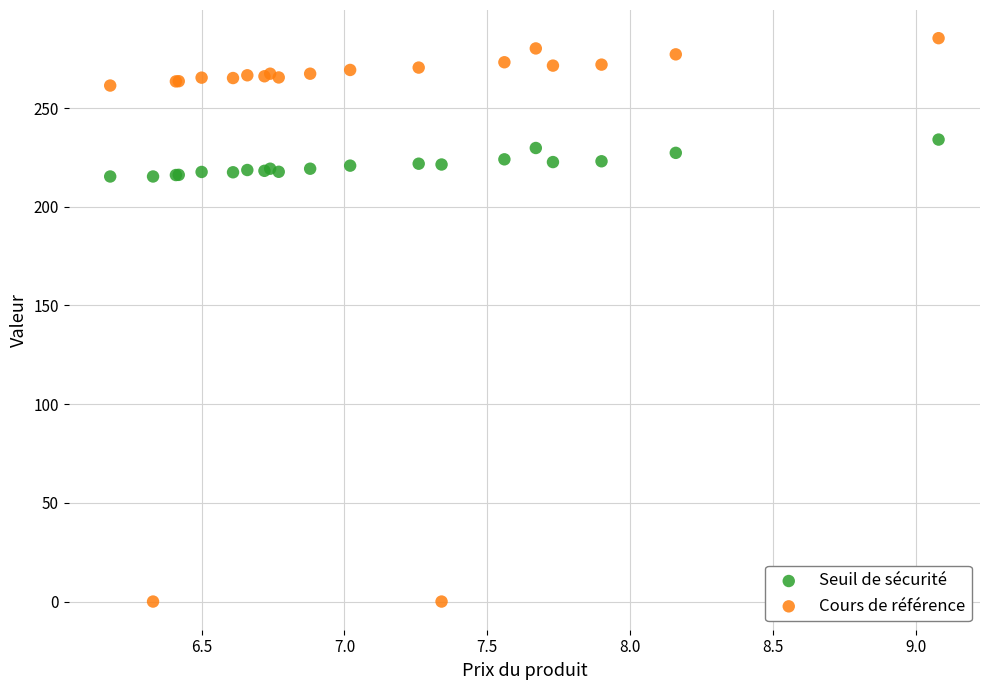

Which series contains the highest Y value?

Cours de référence